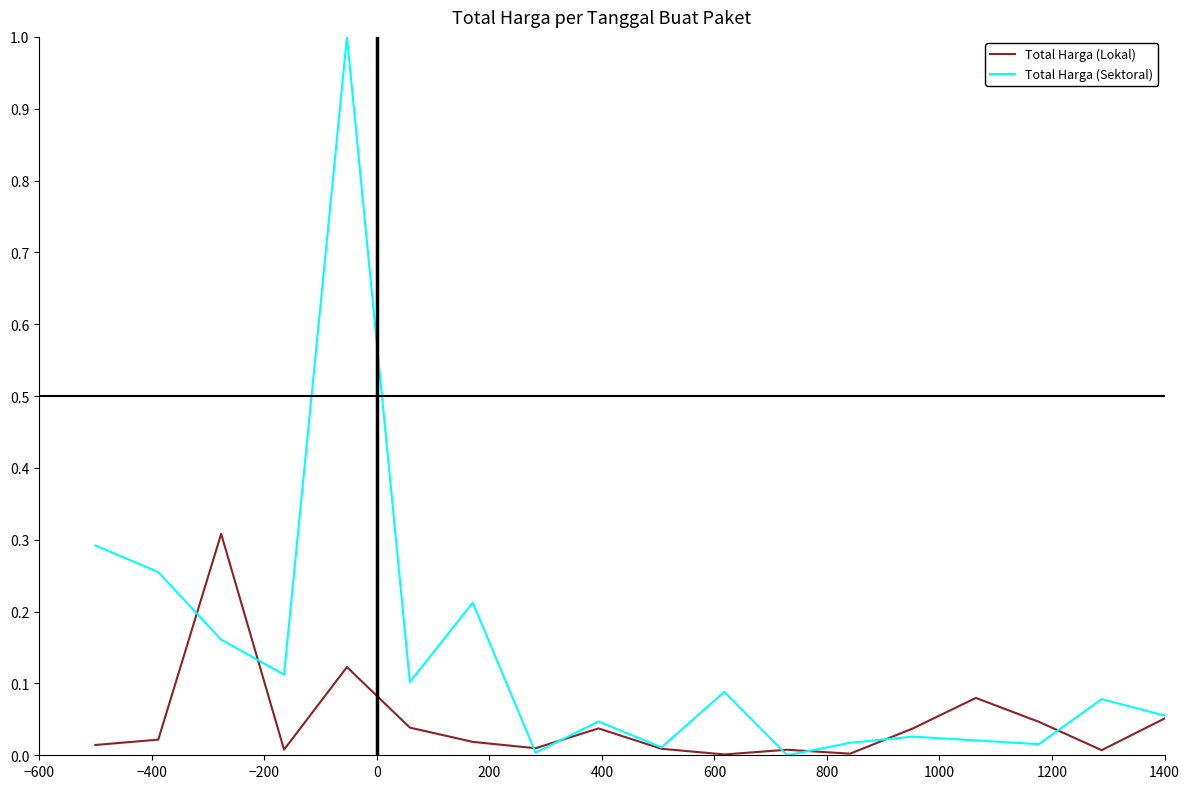

Rank the series by their average value, from lowest to highest.

Total Harga (Lokal), Total Harga (Sektoral)